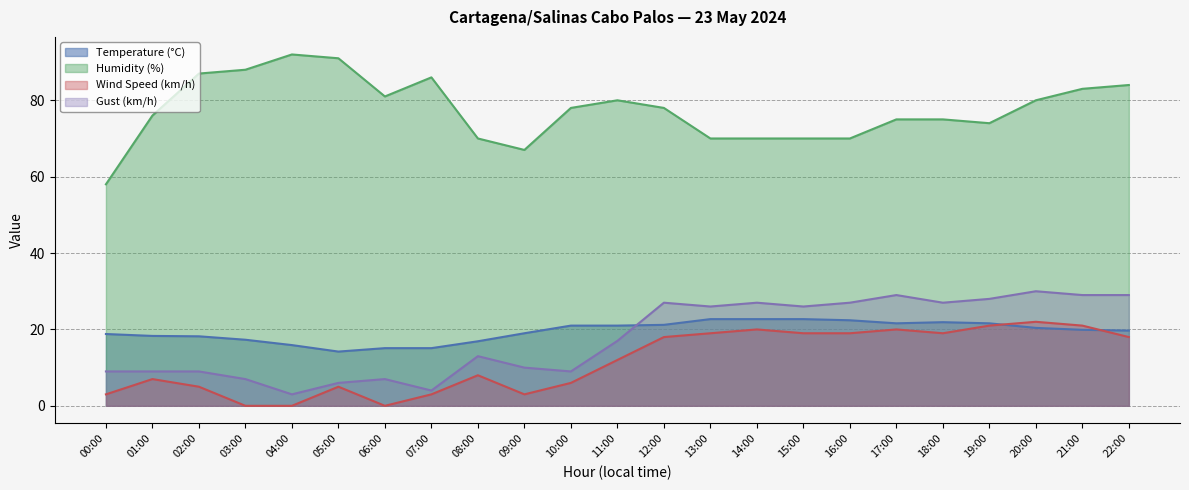

What is the difference between the maximum and second lowest values in the Humidity (%) series?

25.0